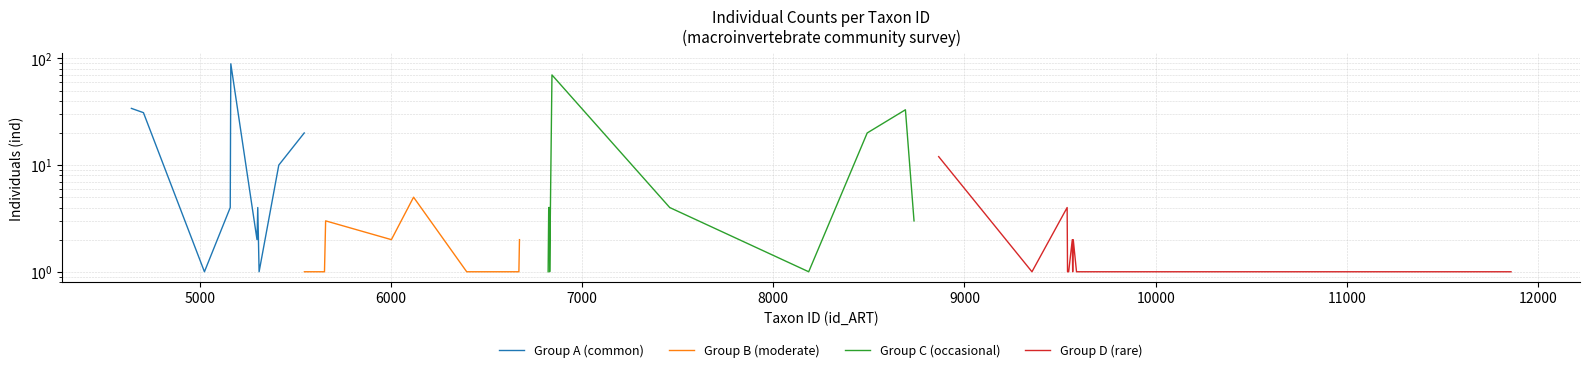

What is the spread (max minus min) of values at 11000?

19